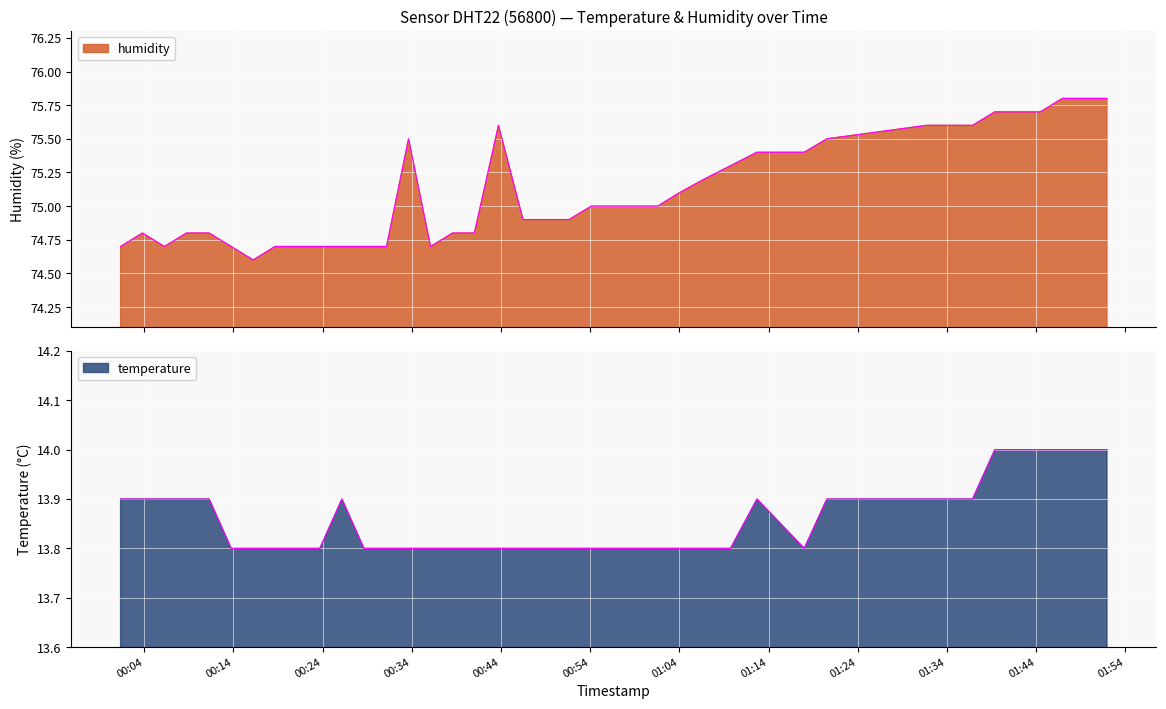

What is the lowest value of the humidity series?

74.6